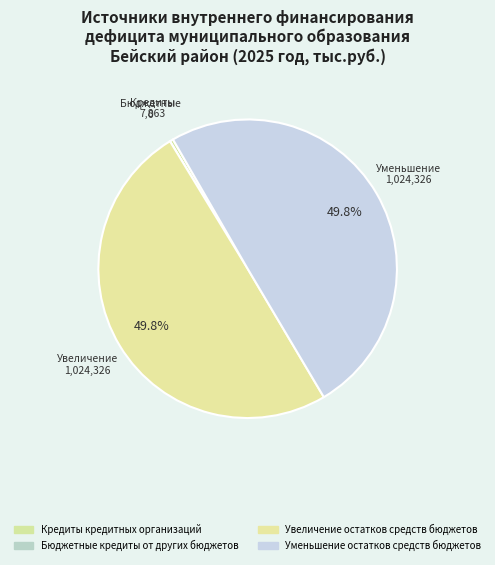

What percentage do Бюджетные кредиты от других бюджетов and Увеличение остатков средств бюджетов together represent?

49.8%